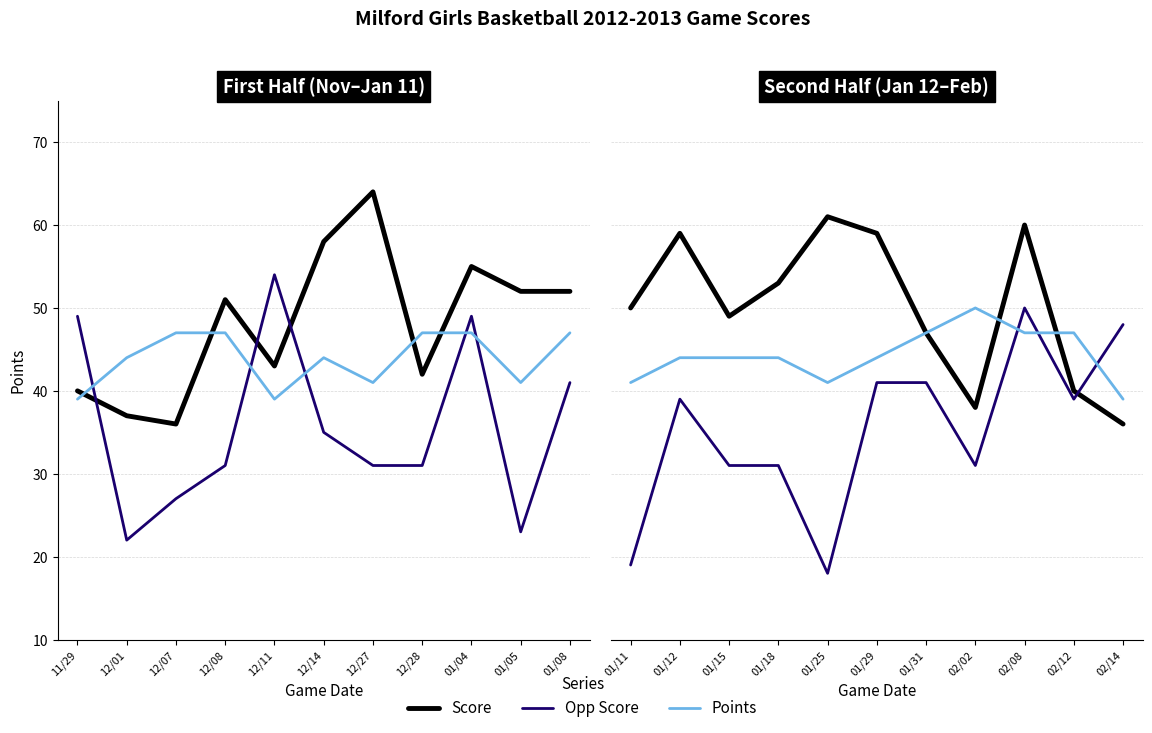

What is the minimum value for Points?

39